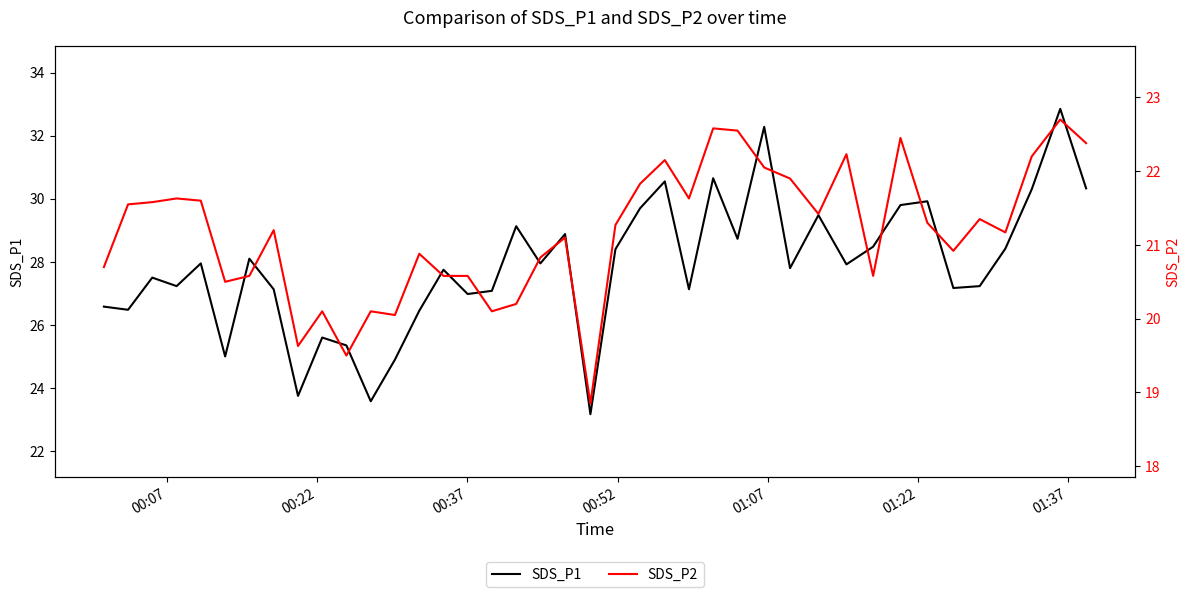

True or false: SDS_P1 has more than 1 points higher than both neighbors.

True